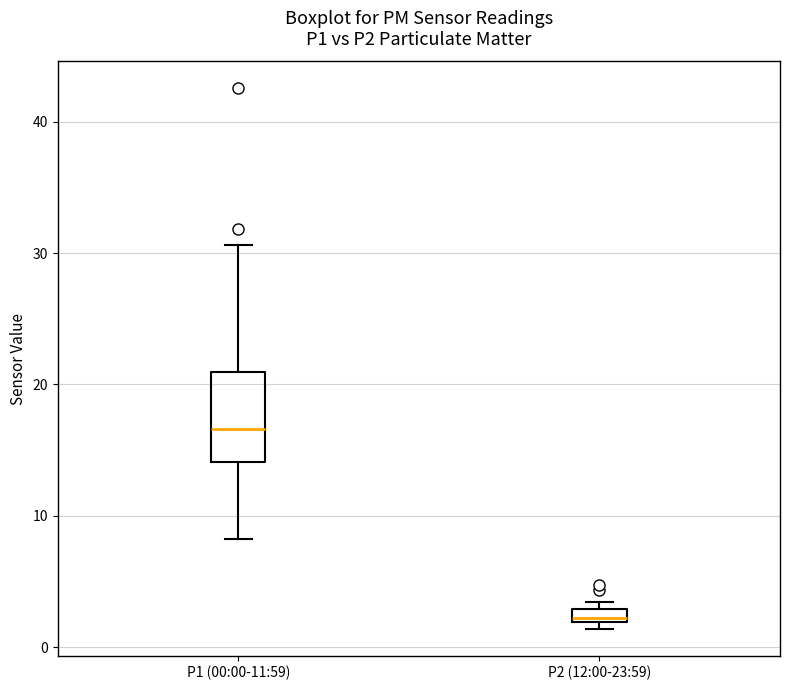

Which box has the highest median line?

P1 (00:00-11:59)